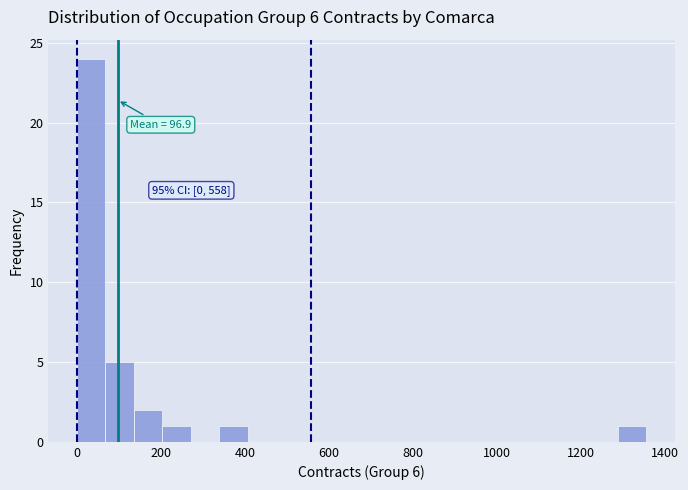

Read against the x-axis, roughly where is the centre of the tallest bar?

40